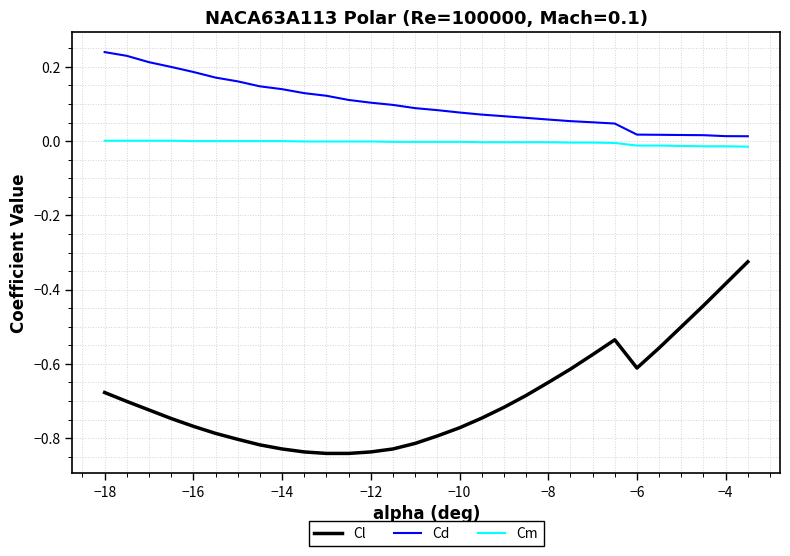

Which series has the largest total across all categories?

Cd